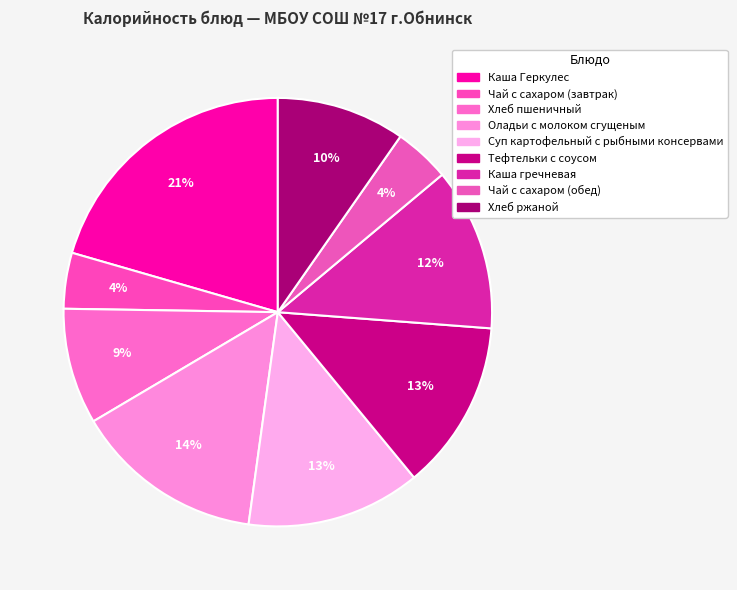

Does Тефтельки с соусом account for over 50% of the chart?

No